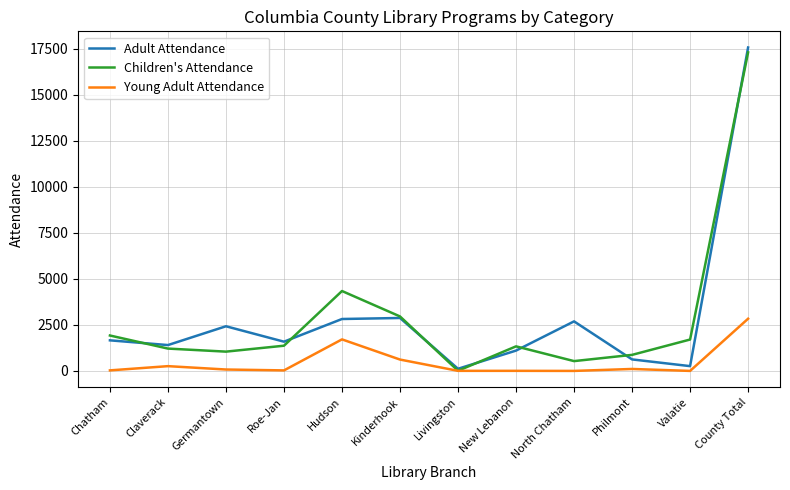

At which category does Adult Attendance reach its first local peak?

Germantown